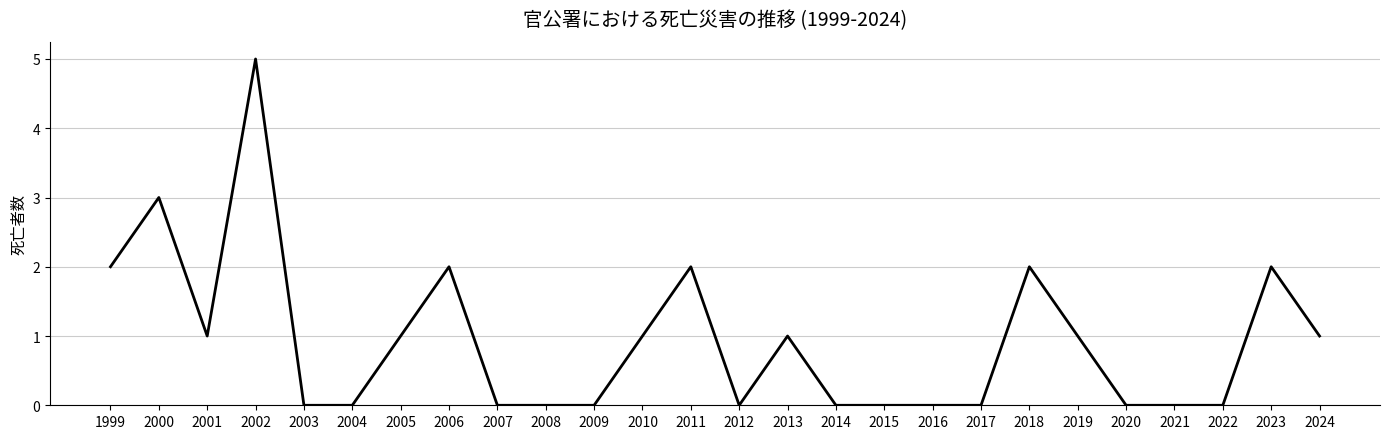

What is the maximum value shown in the chart?

5